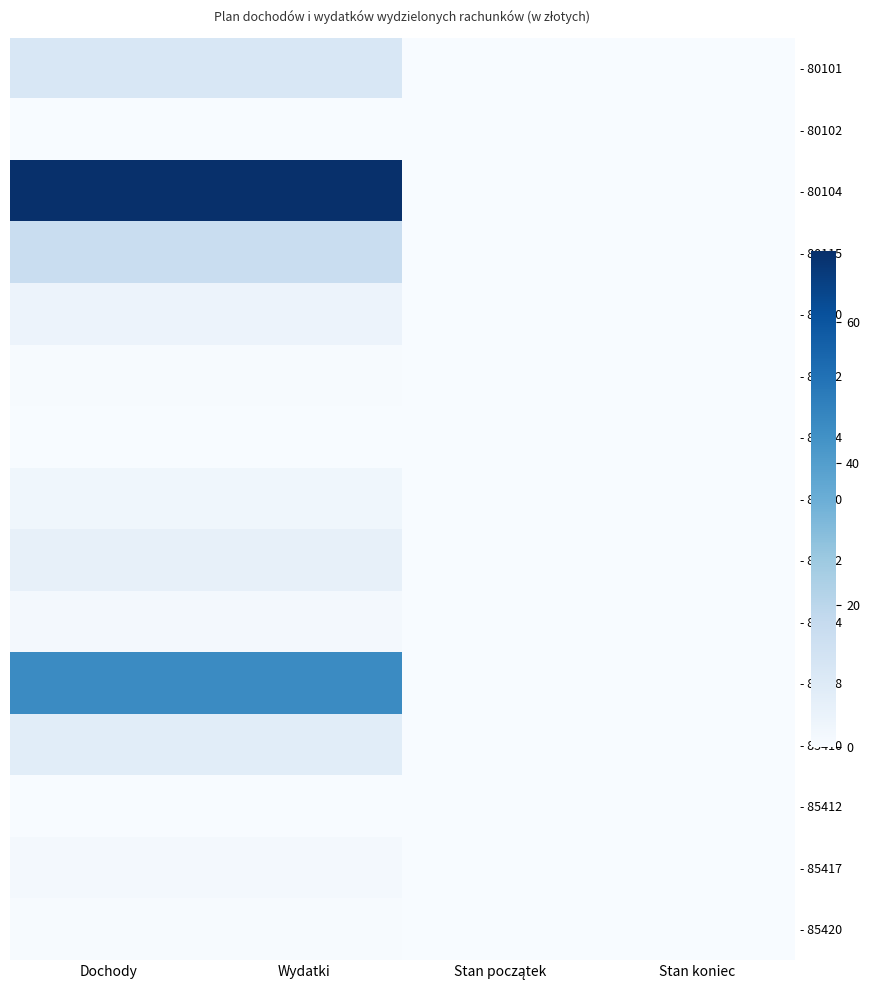

Reading left to right, extract all data points from this chart.

- 80101: Dochody=10.8	Wydatki=10.8	Stan początek=0.0	Stan koniec=0.0
- 80102: Dochody=0.0	Wydatki=0.0	Stan początek=0.0	Stan koniec=0.0
- 80104: Dochody=70.0	Wydatki=70.0	Stan początek=0.0	Stan koniec=0.0
- 80115: Dochody=16.3	Wydatki=16.3	Stan początek=0.0	Stan koniec=0.0
- 80120: Dochody=3.9	Wydatki=3.9	Stan początek=0.0	Stan koniec=0.0
- 80132: Dochody=0.5	Wydatki=0.5	Stan początek=0.0	Stan koniec=0.0
- 80134: Dochody=0.0	Wydatki=0.0	Stan początek=0.0	Stan koniec=0.0
- 80140: Dochody=2.5	Wydatki=2.5	Stan początek=0.0	Stan koniec=0.0
- 80142: Dochody=5.7	Wydatki=5.7	Stan początek=0.0	Stan koniec=0.0
- 80144: Dochody=1.2	Wydatki=1.2	Stan początek=0.0	Stan koniec=0.0
- 80148: Dochody=45.5	Wydatki=45.5	Stan początek=0.0	Stan koniec=0.0
- 85410: Dochody=7.6	Wydatki=7.6	Stan początek=0.0	Stan koniec=0.0
- 85412: Dochody=0.1	Wydatki=0.1	Stan początek=0.0	Stan koniec=0.0
- 85417: Dochody=1.2	Wydatki=1.2	Stan początek=0.0	Stan koniec=0.0
- 85420: Dochody=0.3	Wydatki=0.3	Stan początek=0.0	Stan koniec=0.0